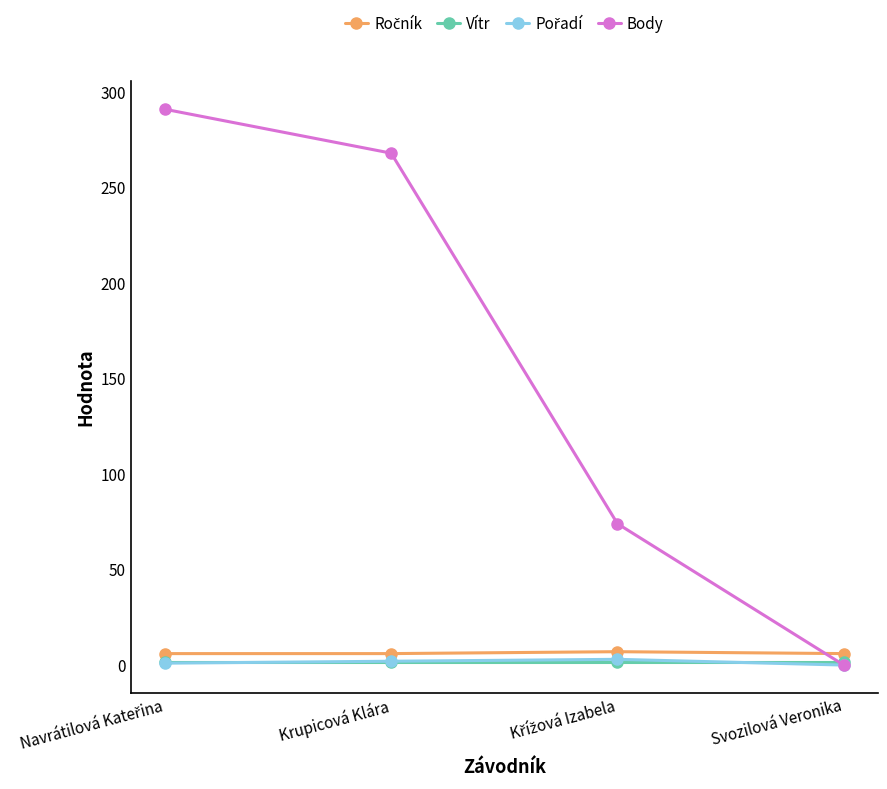

What is the label of the 2nd point from the left?

Krupicová Klára